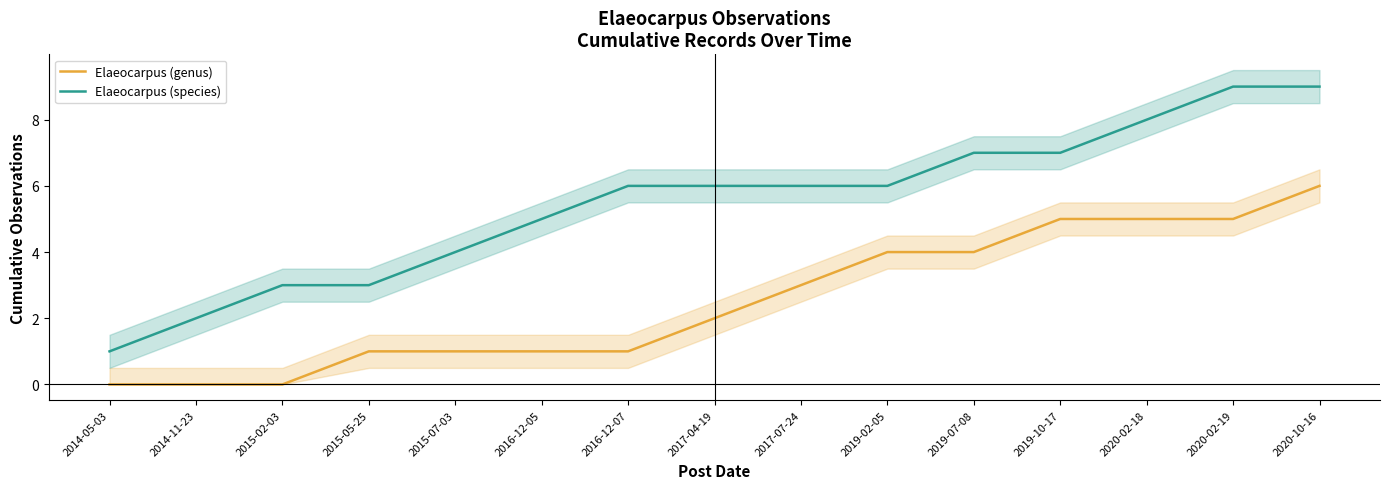

True or false: Elaeocarpus (genus) and Elaeocarpus (species) intersect in this chart.

False